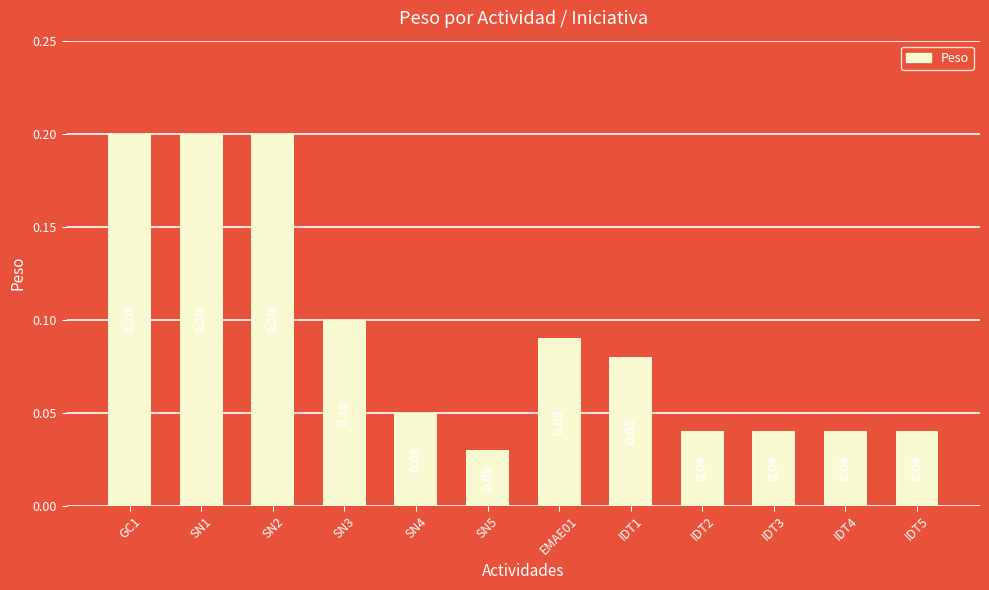

What is the label of the 12th bar from the right?

GC1